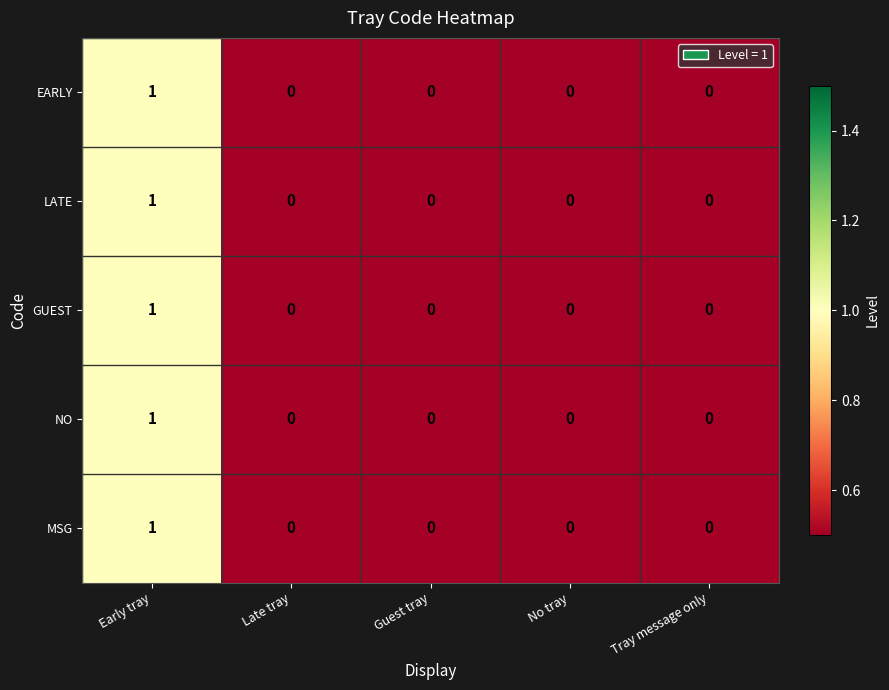

Which label corresponds to the largest value in the chart?

Early tray